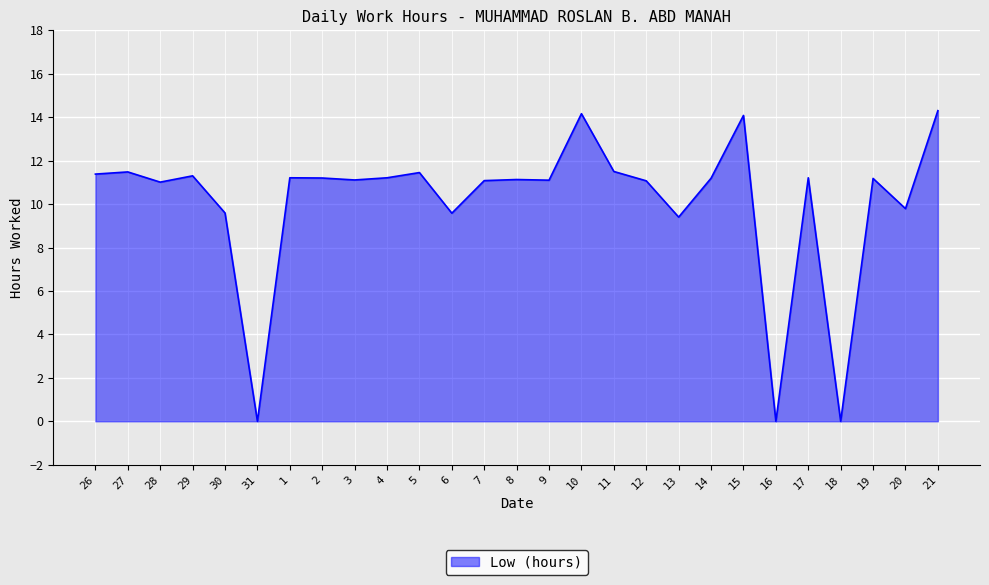

What is the difference between the values at 18 and 8?

11.1